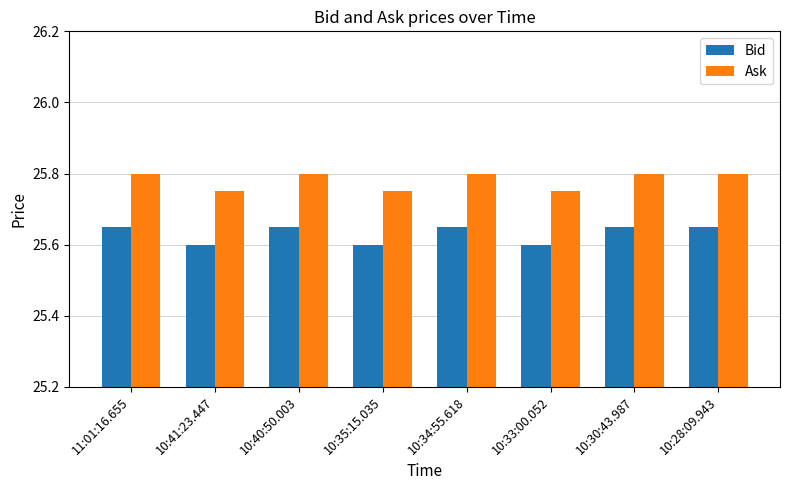

What is the sum of the Bid values at 10:33:00.052 and 10:35:15.035?

51.2